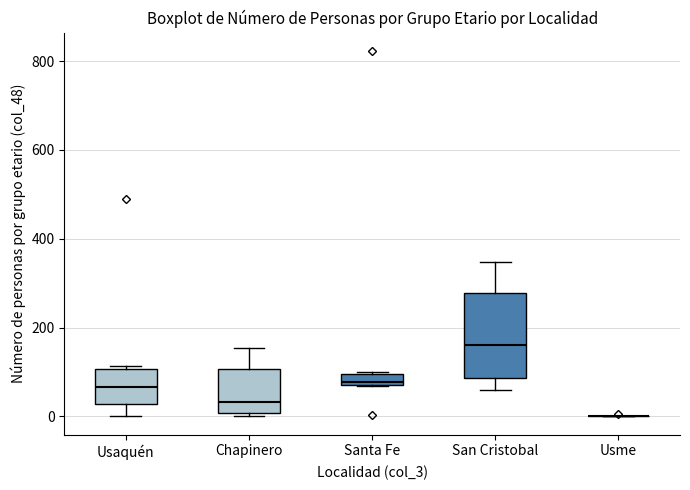

Comparing the boxes themselves (not the whiskers), which one is the tallest?

San Cristobal